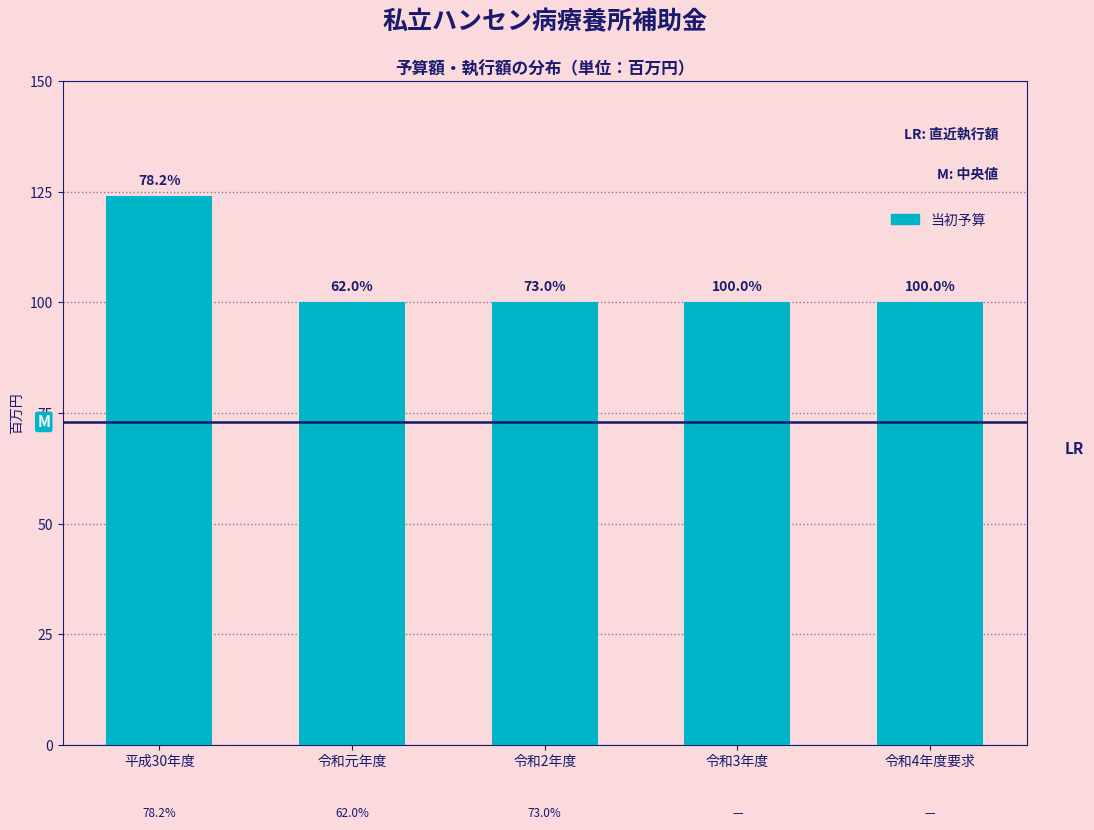

How many bars are there in total?

5